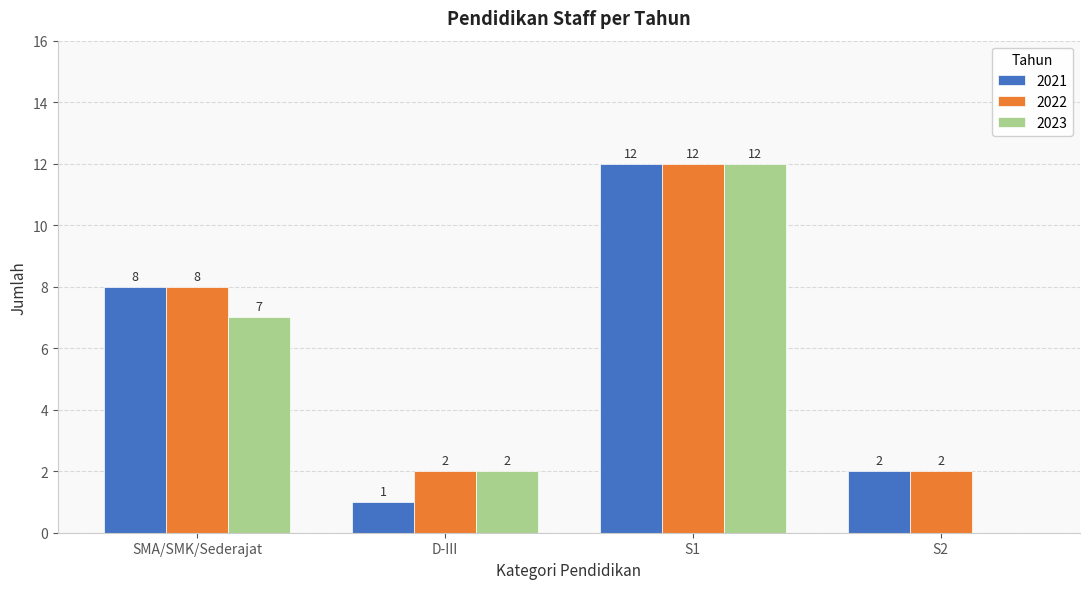

Reading left to right, extract all data points from this chart.

2021: SMA/SMK/Sederajat=8	D-III=1	S1=12	S2=2
2022: SMA/SMK/Sederajat=8	D-III=2	S1=12	S2=2
2023: SMA/SMK/Sederajat=7	D-III=2	S1=12	S2=0